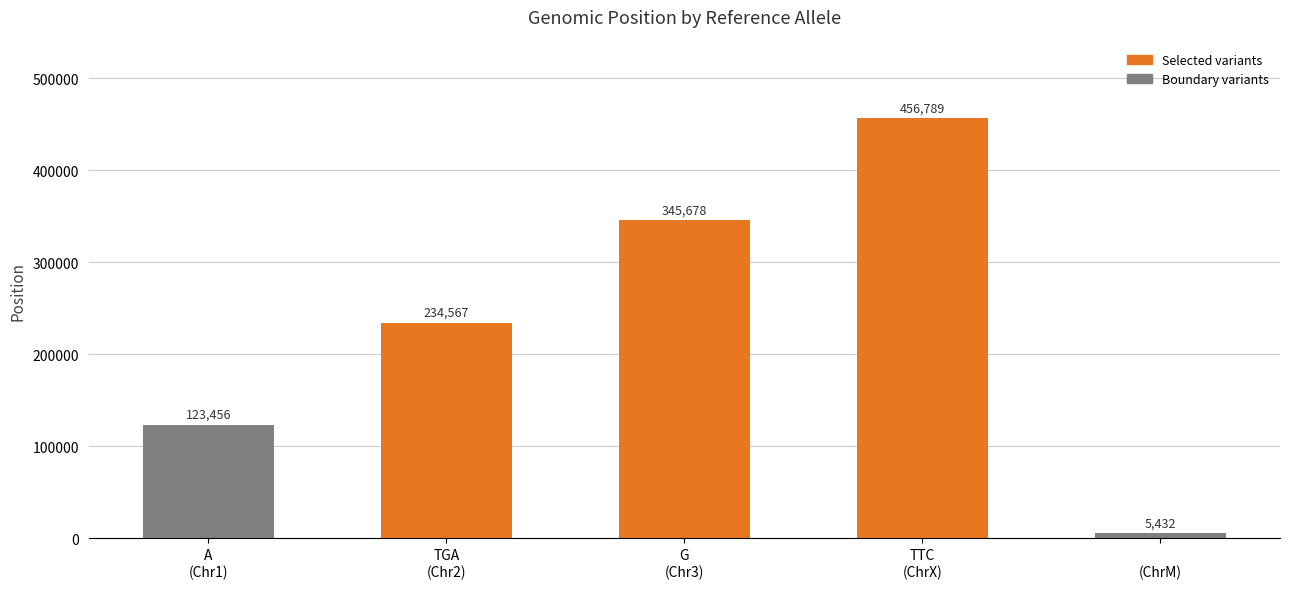

The chart shows a value of 95547 at G
(Chr3). True or false?

False